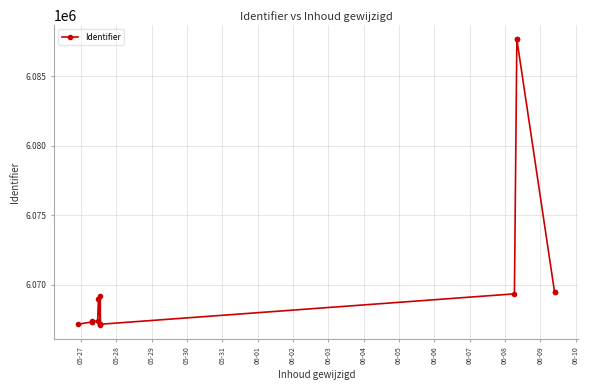

How many values are below 6067402?

7